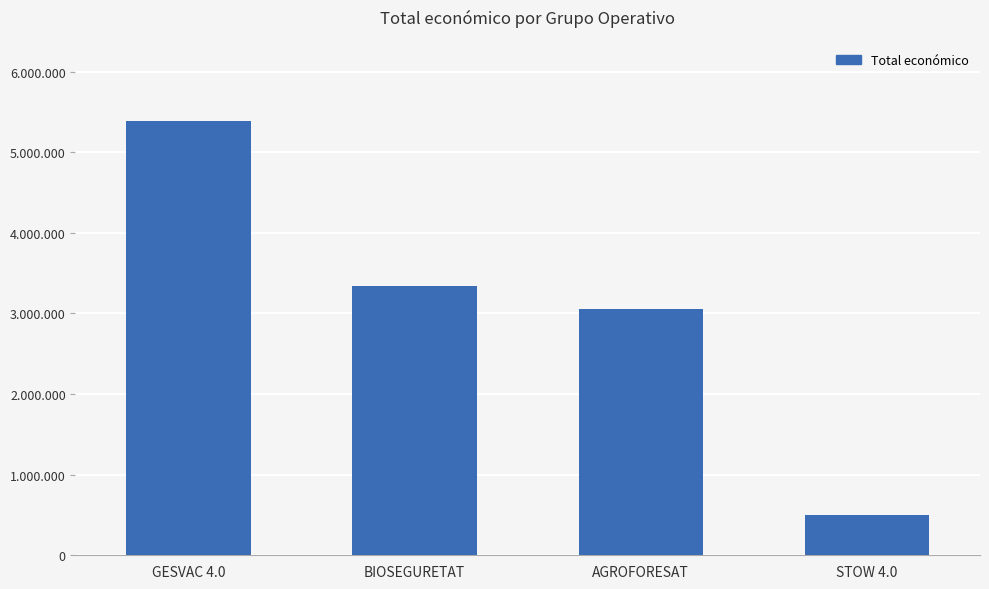

Is it true that the value at STOW 4.0 is 158942?

False